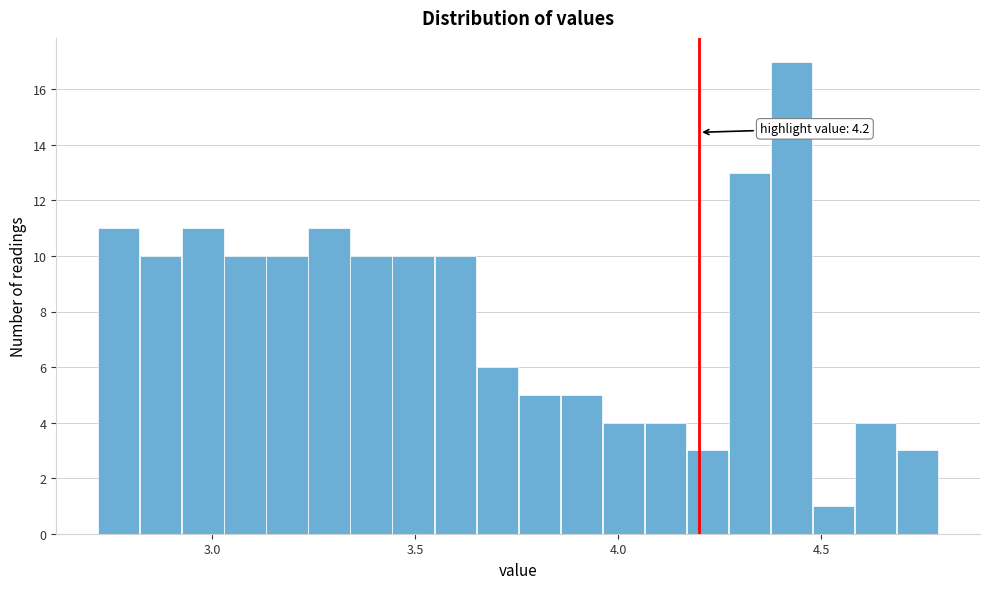

Read against the x-axis, roughly where is the centre of the tallest bar?

4.45